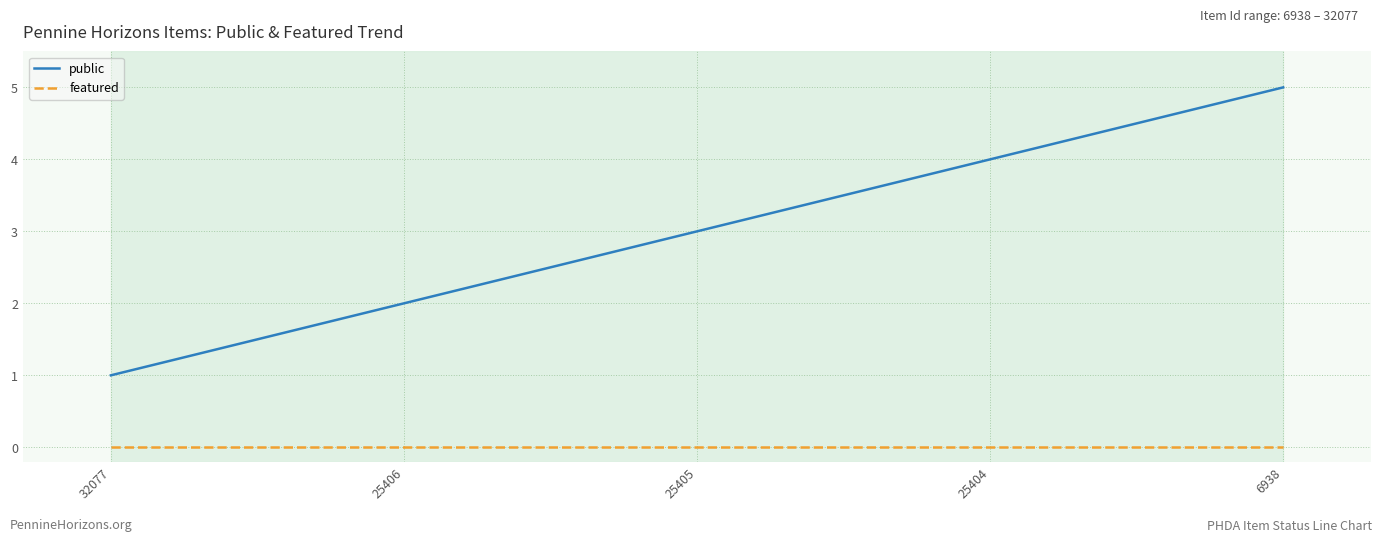

What is the greatest value displayed?

5